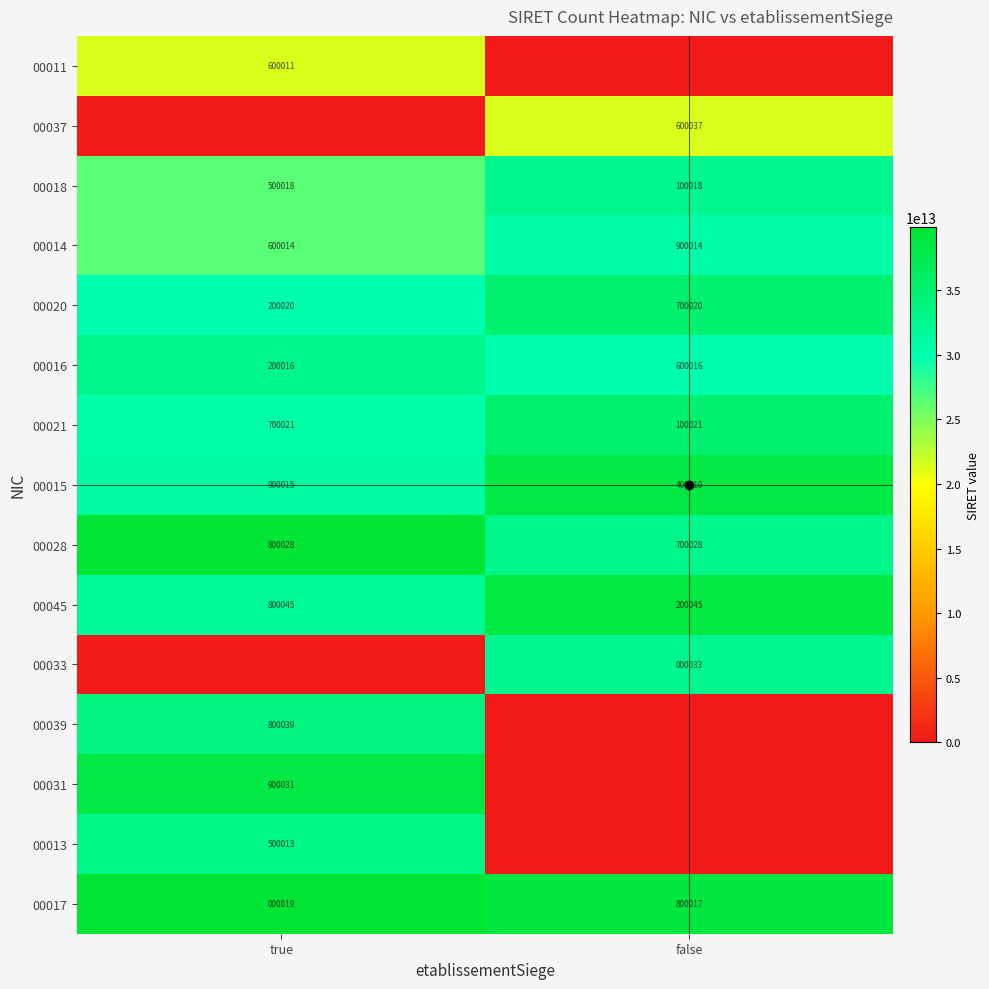

What is the total value across all series at false?

367218137100259